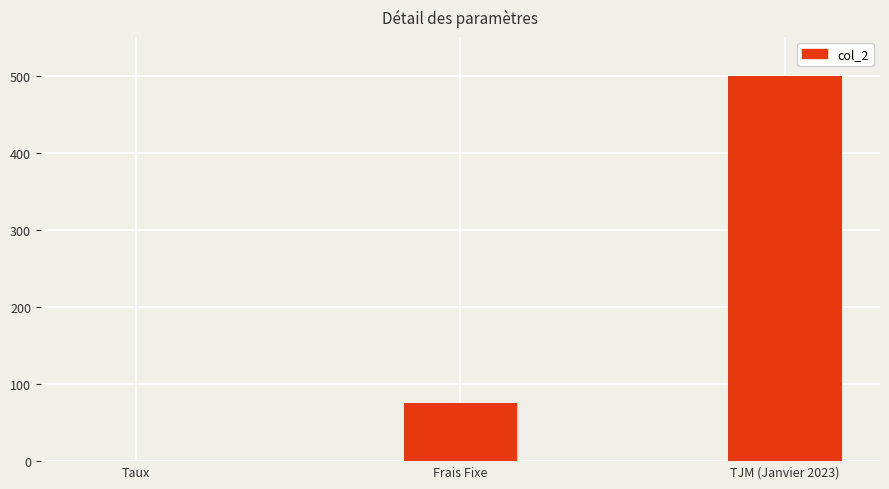

What is the sum of all values?

575.1